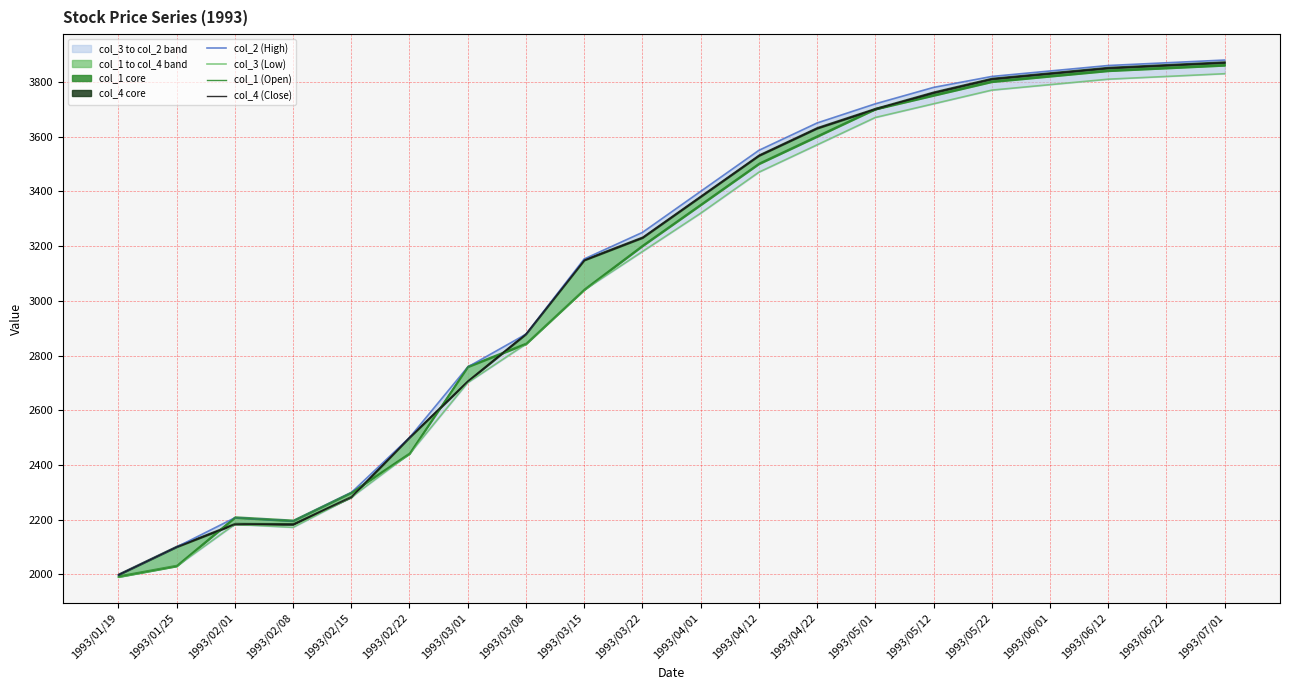

Is the value of col_4 (Close) at 1993/01/19 greater than the value of col_3 (Low) at 1993/06/01?

No